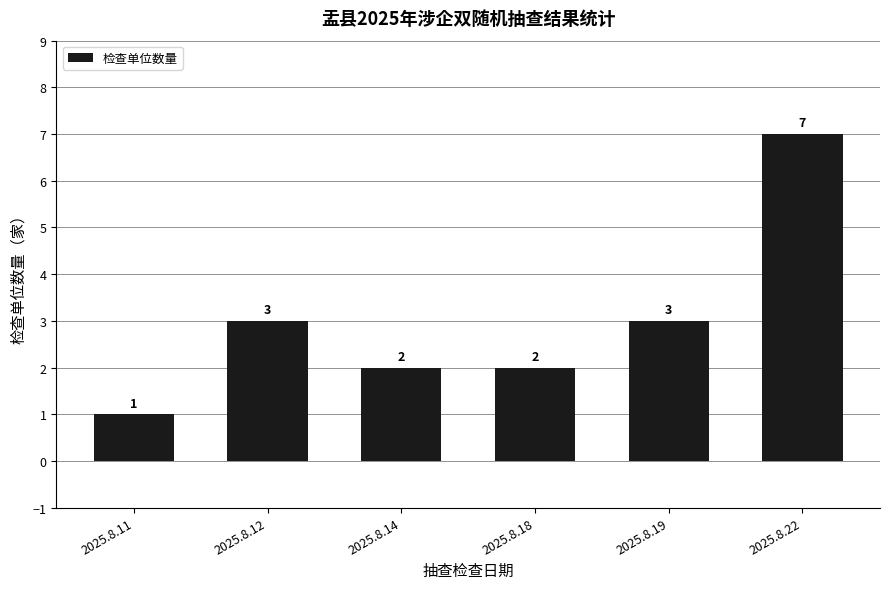

How many bars are there in total?

6